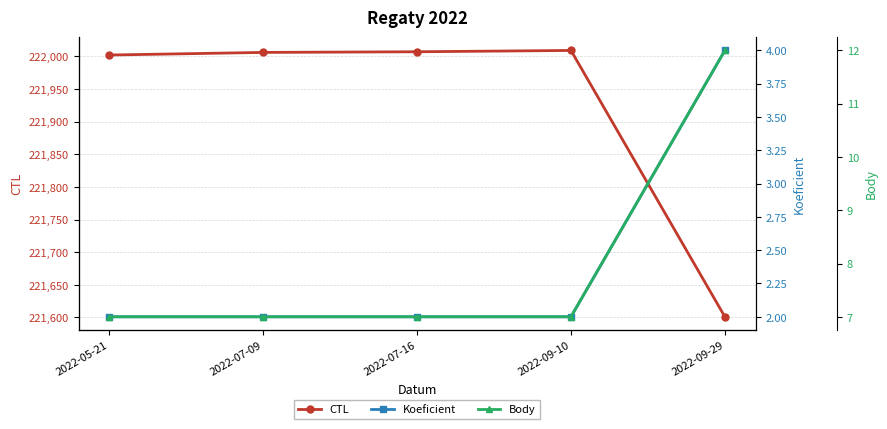

Which category has the lowest value across all series?

2022-05-21